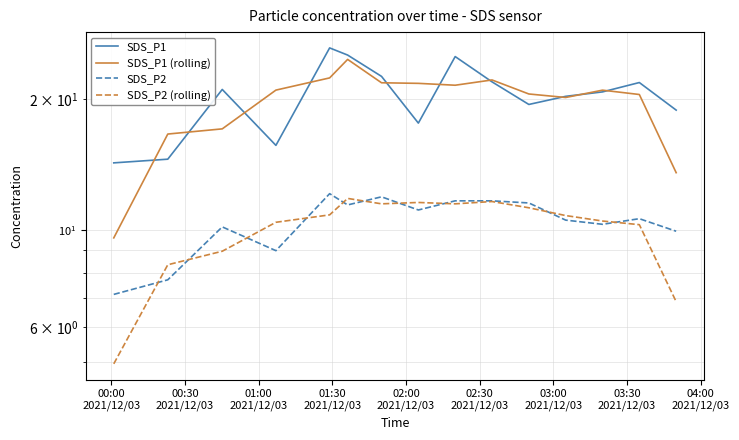

Which series has the largest total across all categories?

SDS_P1